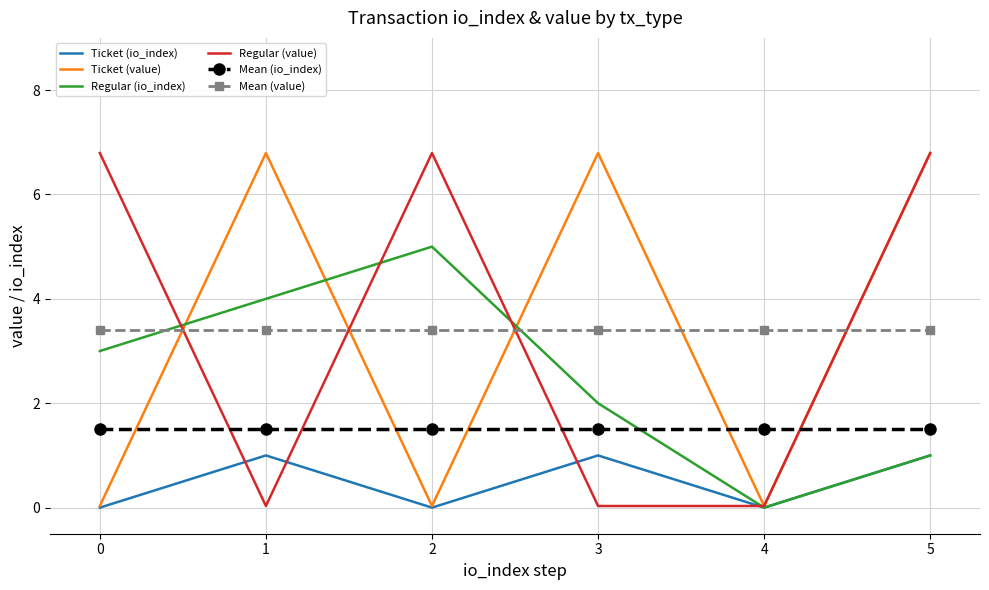

The Ticket (io_index) series shows 1.4 at 5. True or false?

False